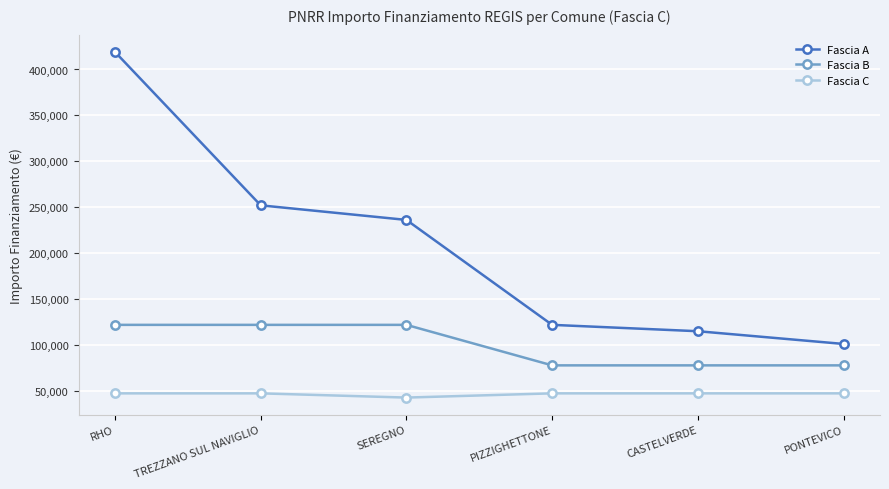

Between SEREGNO and PIZZIGHETTONE, which series saw the biggest shift?

Fascia A